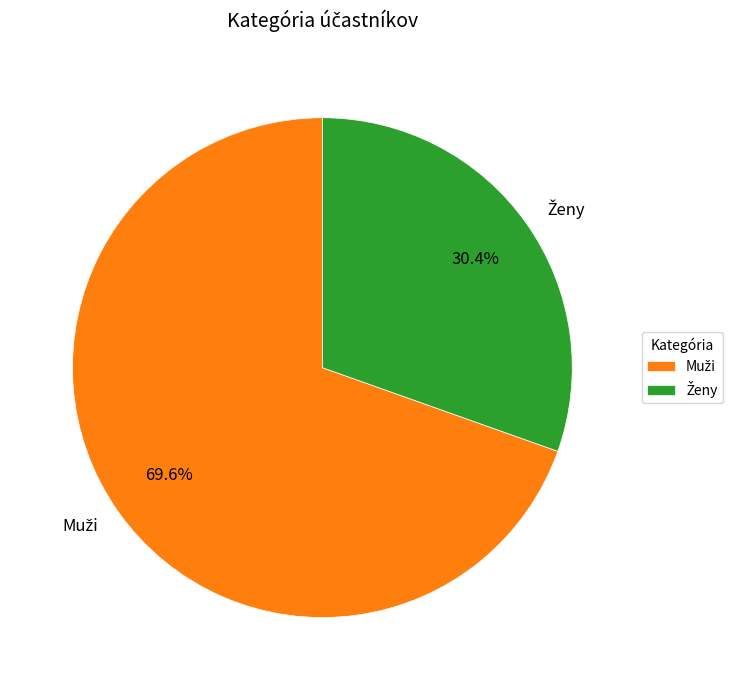

Is there any slice that represents more than half of the pie?

Yes